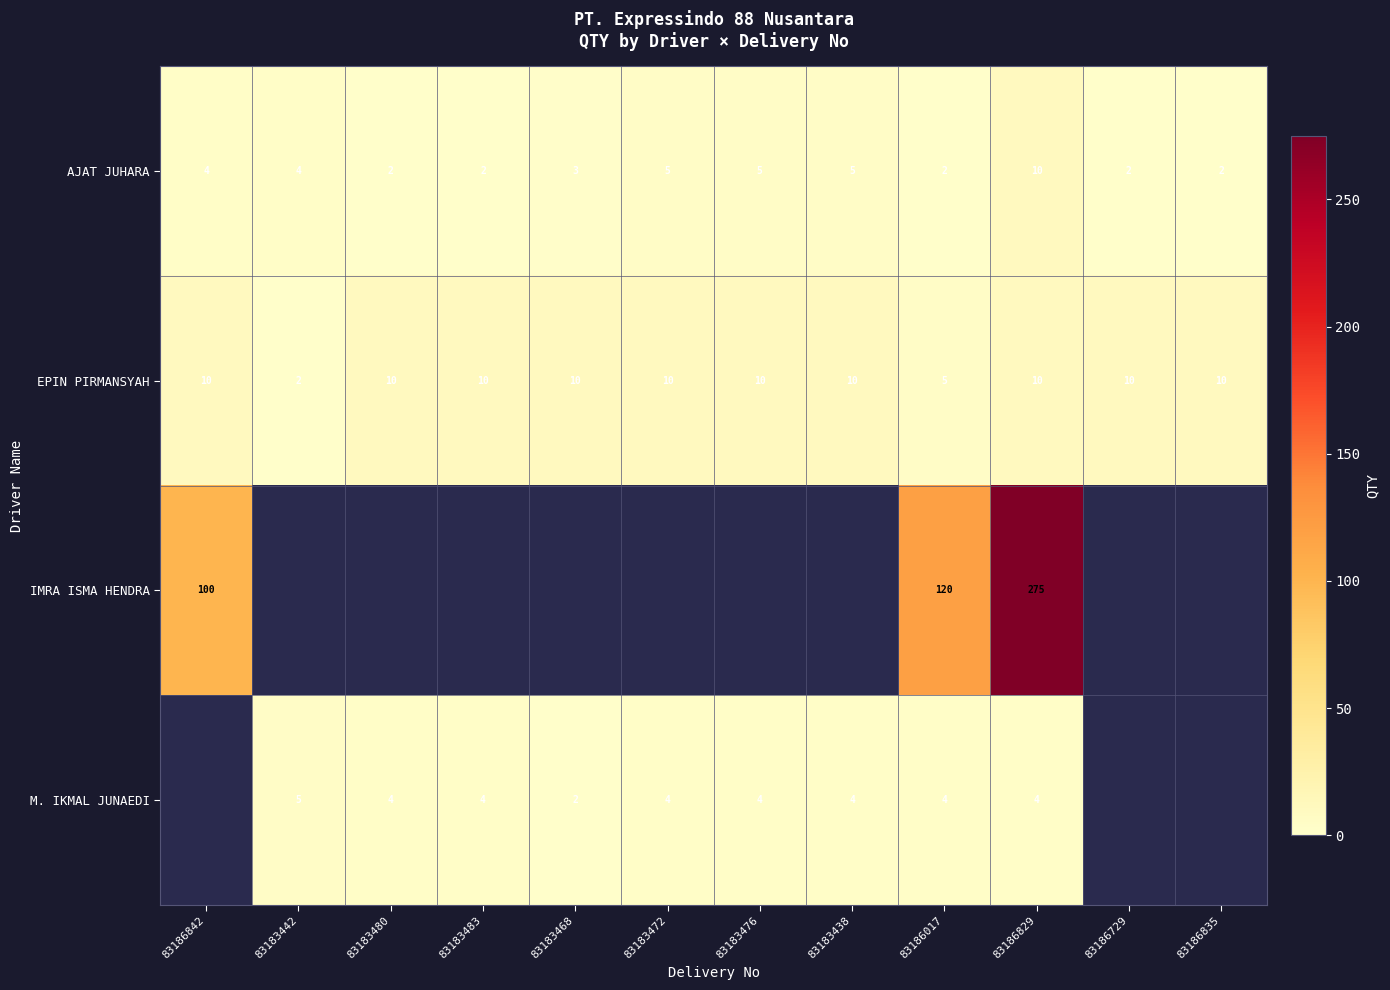

What is the difference between the highest and lowest values at 83186842?

96.0